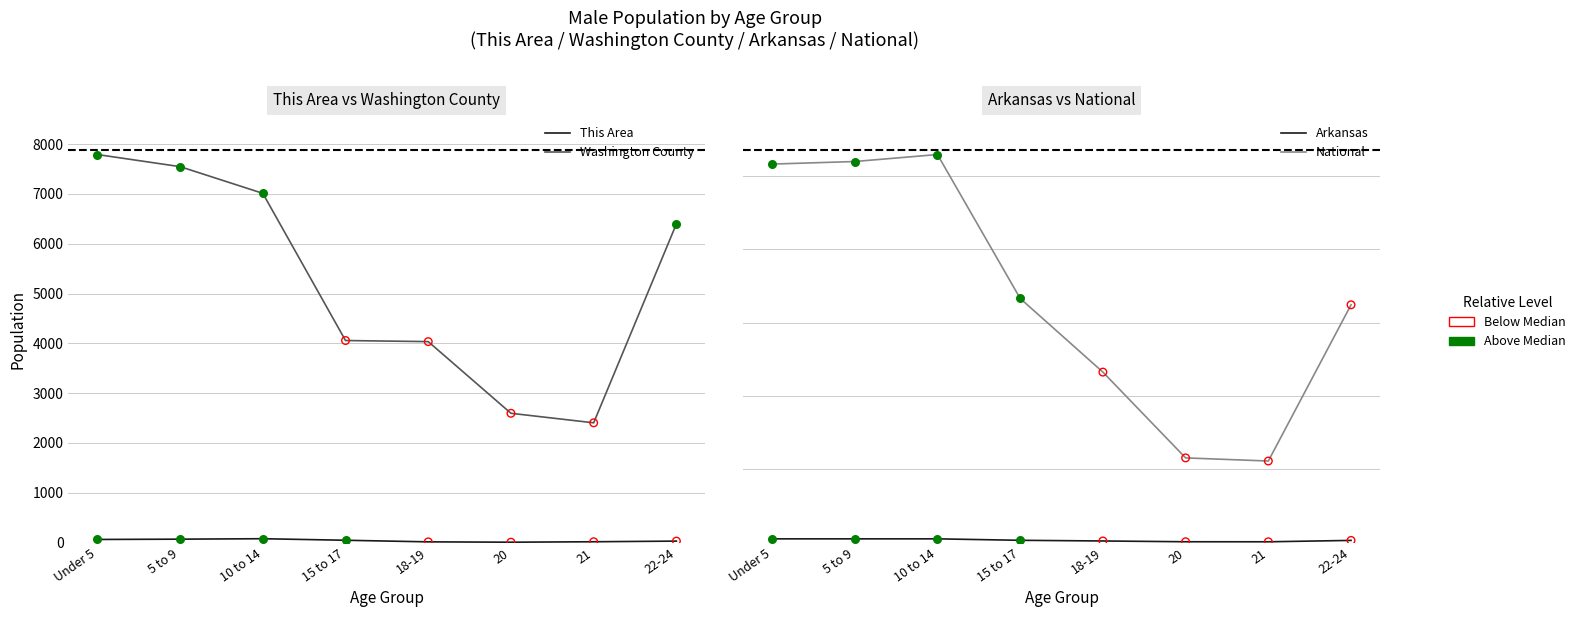

Which series has the largest total across all categories?

National